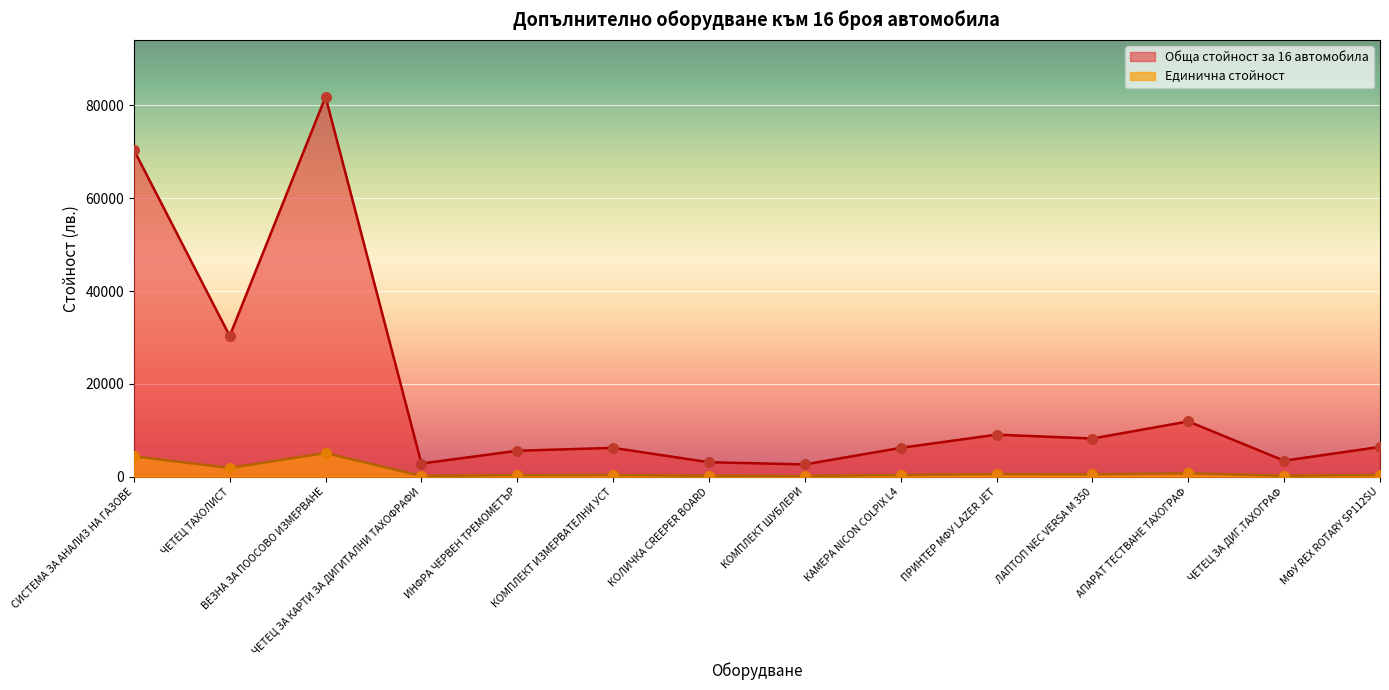

What is the total value across all series at КОМПЛЕКТ ШУБЛЕРИ?

2826.2